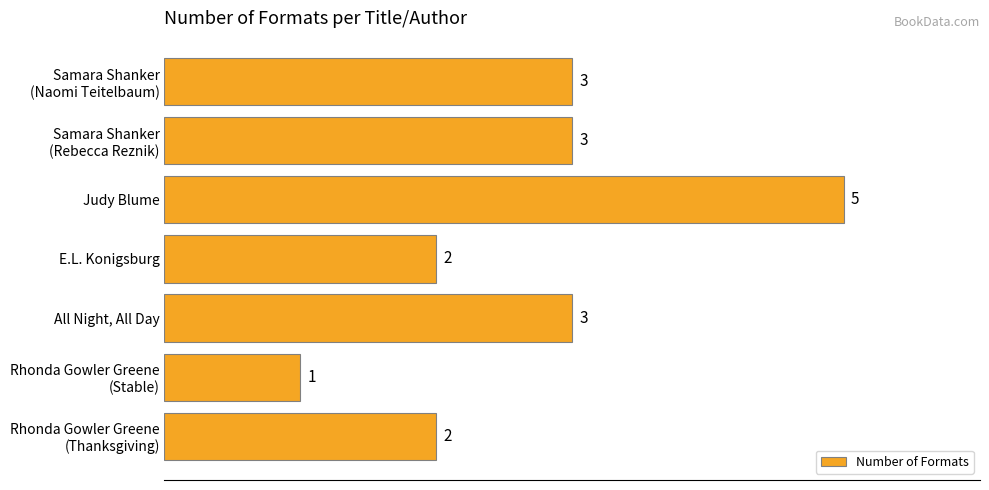

Reading top to bottom, extract all data points from this chart.

3	3	5	2	3	1	2